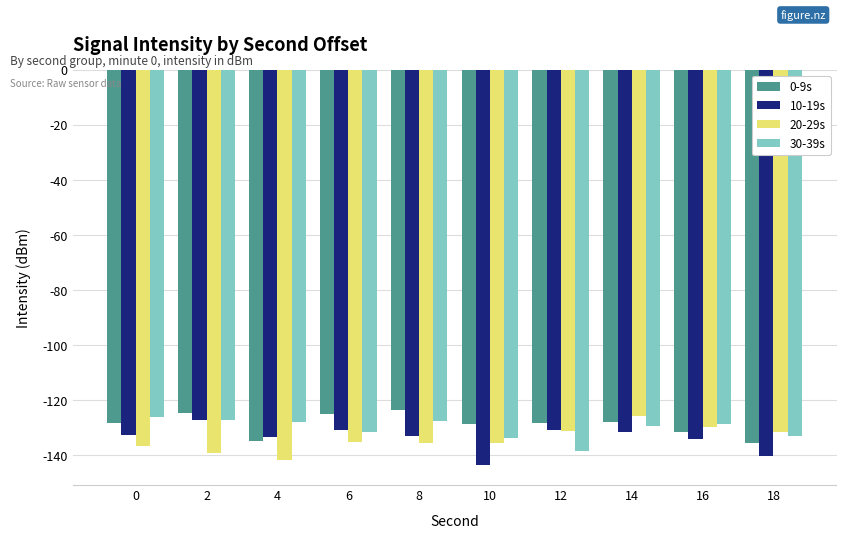

What is the spread (max minus min) of values at 12?

10.2